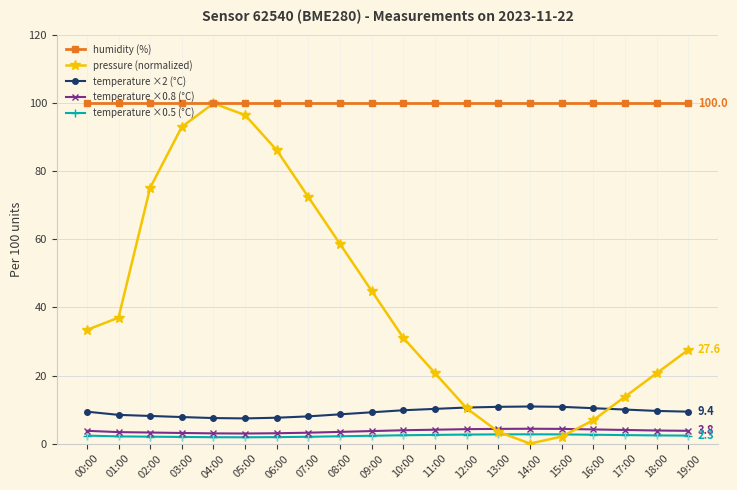

Which series has the widest spread of values?

pressure (normalized)